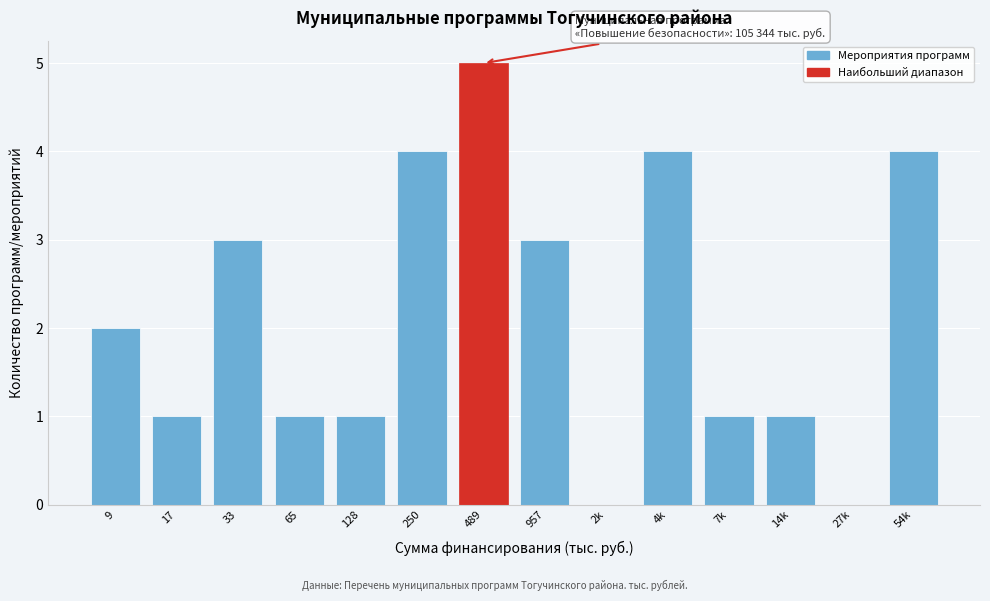

Reading left to right, transcribe all the data shown in this chart.

9=2	17=1	33=3	65=1	128=1	250=4	489=5	957=3	2k=0	4k=4	7k=1	14k=1	27k=0	54k=4